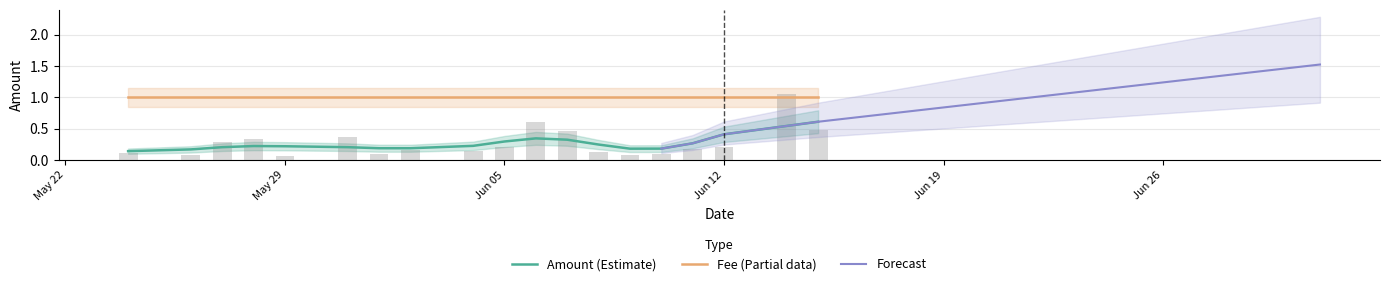

At how many categories does at least one series exceed 0?

19